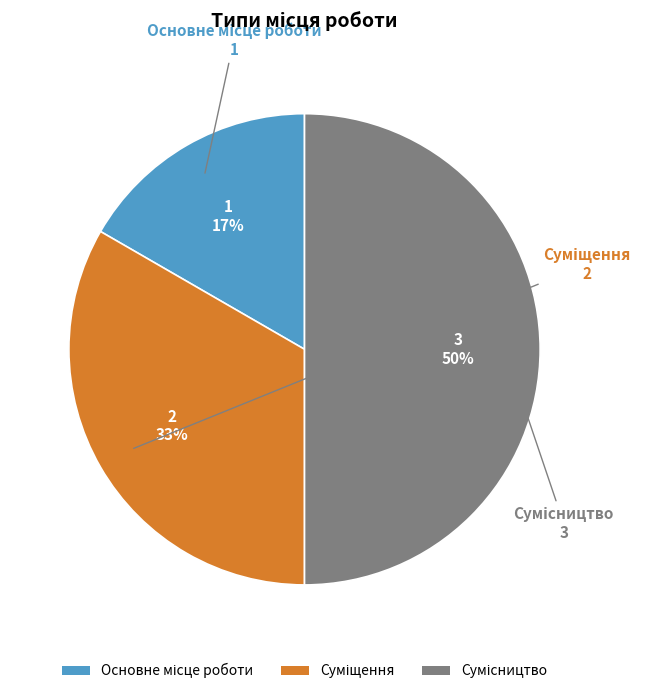

Count the number of slices in the pie.

3